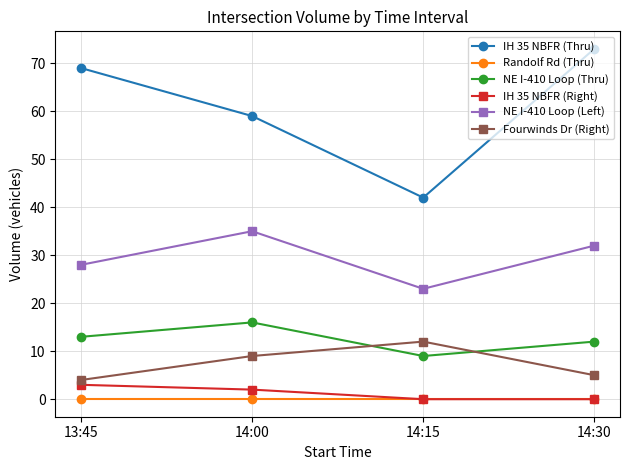

True or false: Fourwinds Dr (Right) has a value of 4 at 14:00.

False